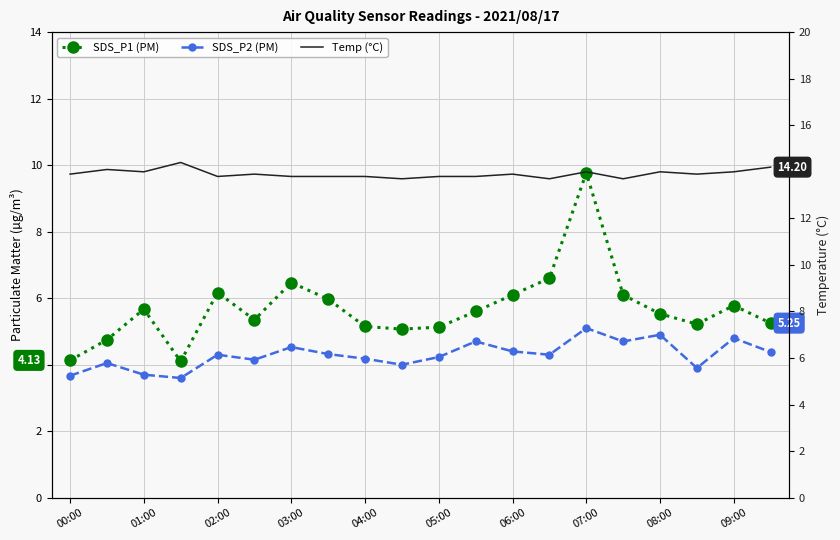

At how many categories does at least one series exceed 6?

20